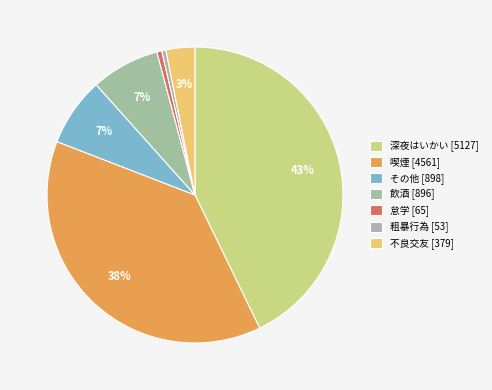

How many slices are in this pie chart?

7